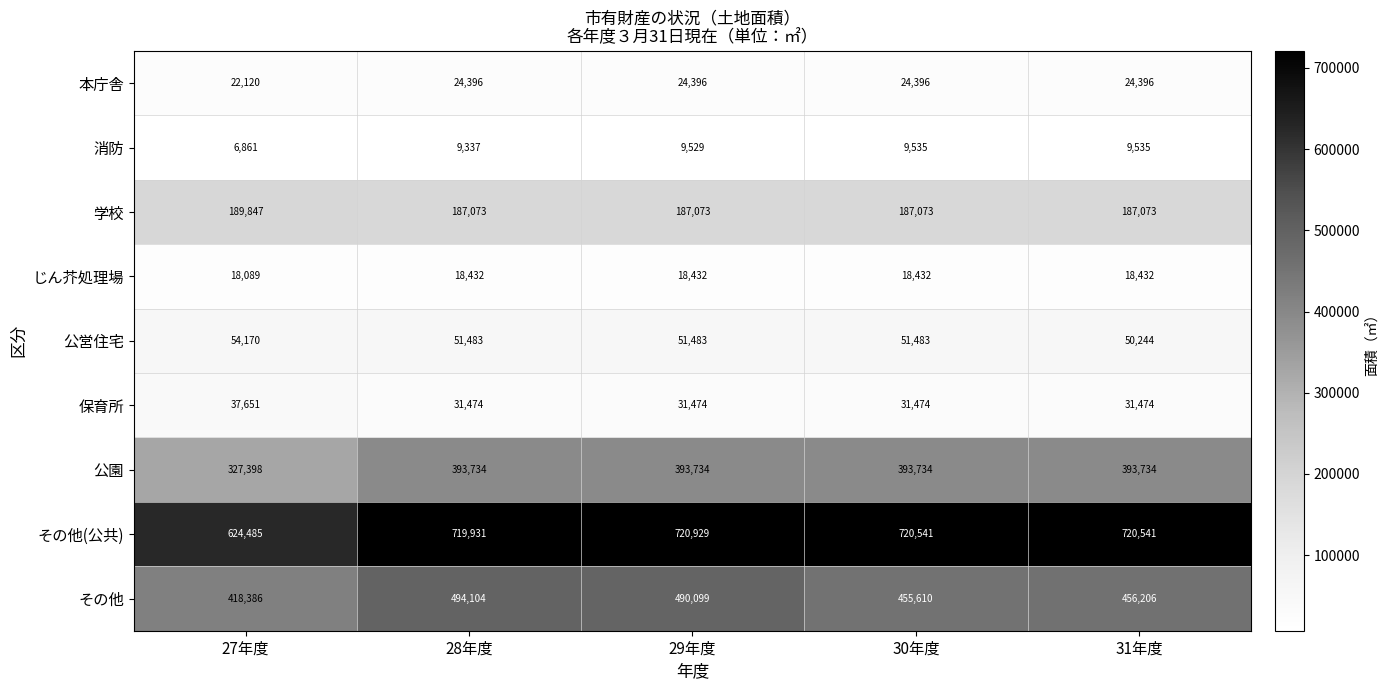

What is the total value across all series at 29年度?

1927149